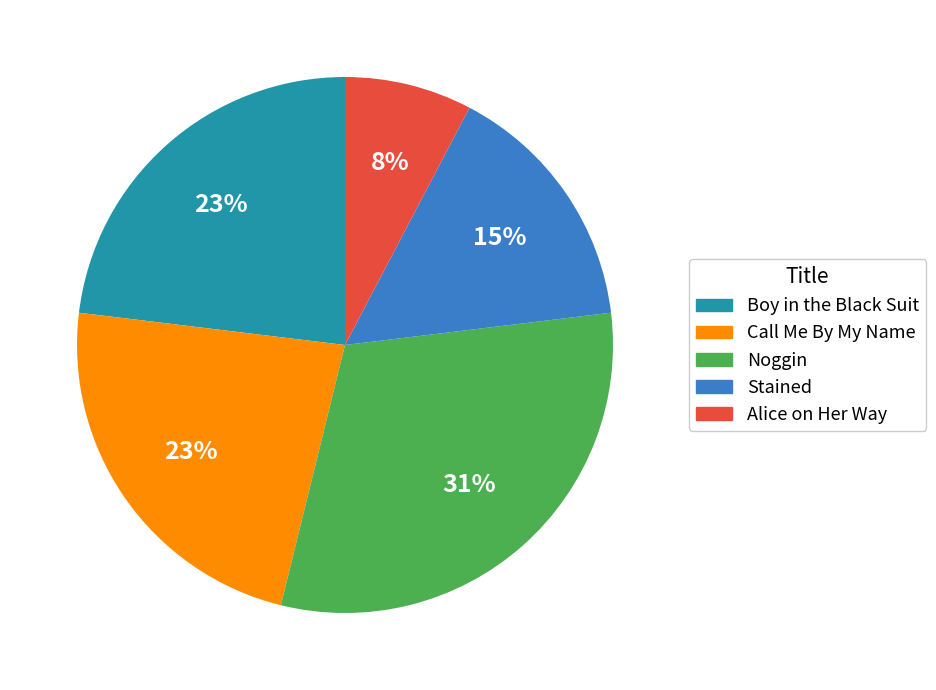

To the nearest percent, what is the difference between the largest and smallest slice percentages?

23%